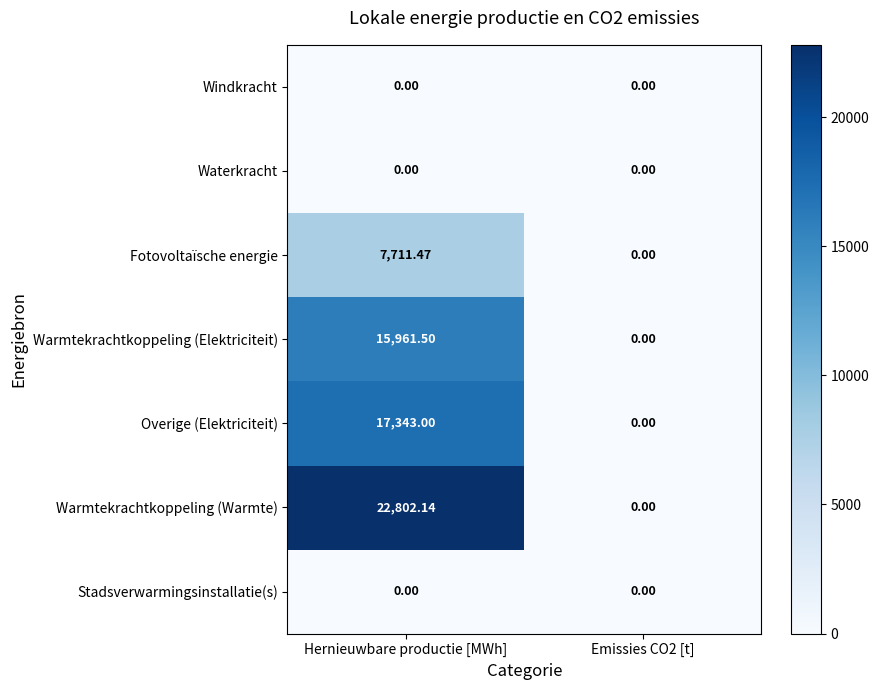

Where does the Warmtekrachtkoppeling (Elektriciteit) series first go above 15961?

Hernieuwbare productie [MWh]